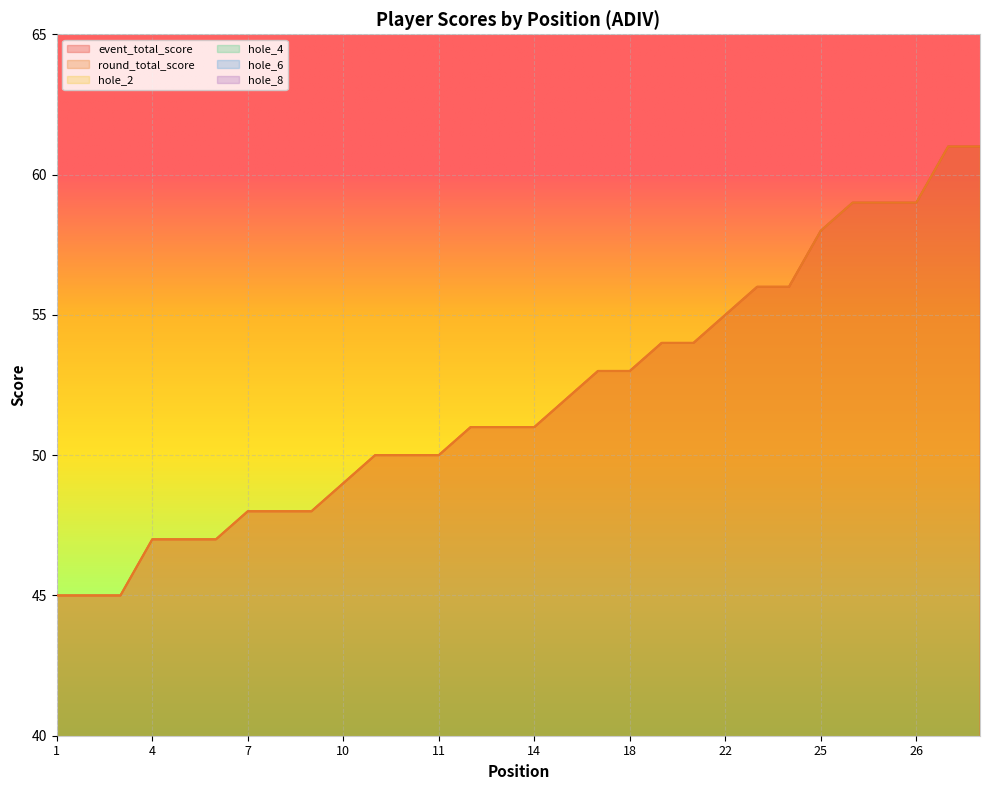

At which label is hole_2 closest to 4?

14